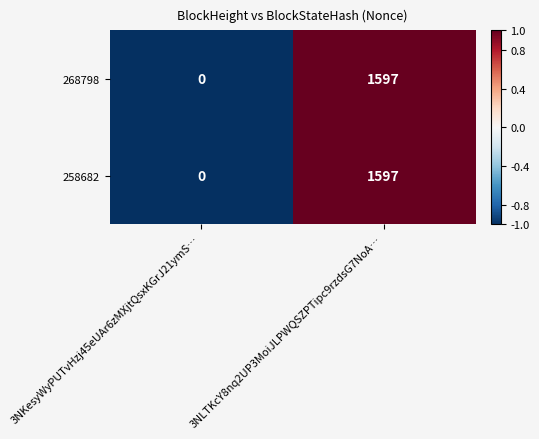

At which label is 258682 closest to 798?

3NKesyWyPUTvHzj45eUAr6zMXjtQsxKGrJ21ymS…